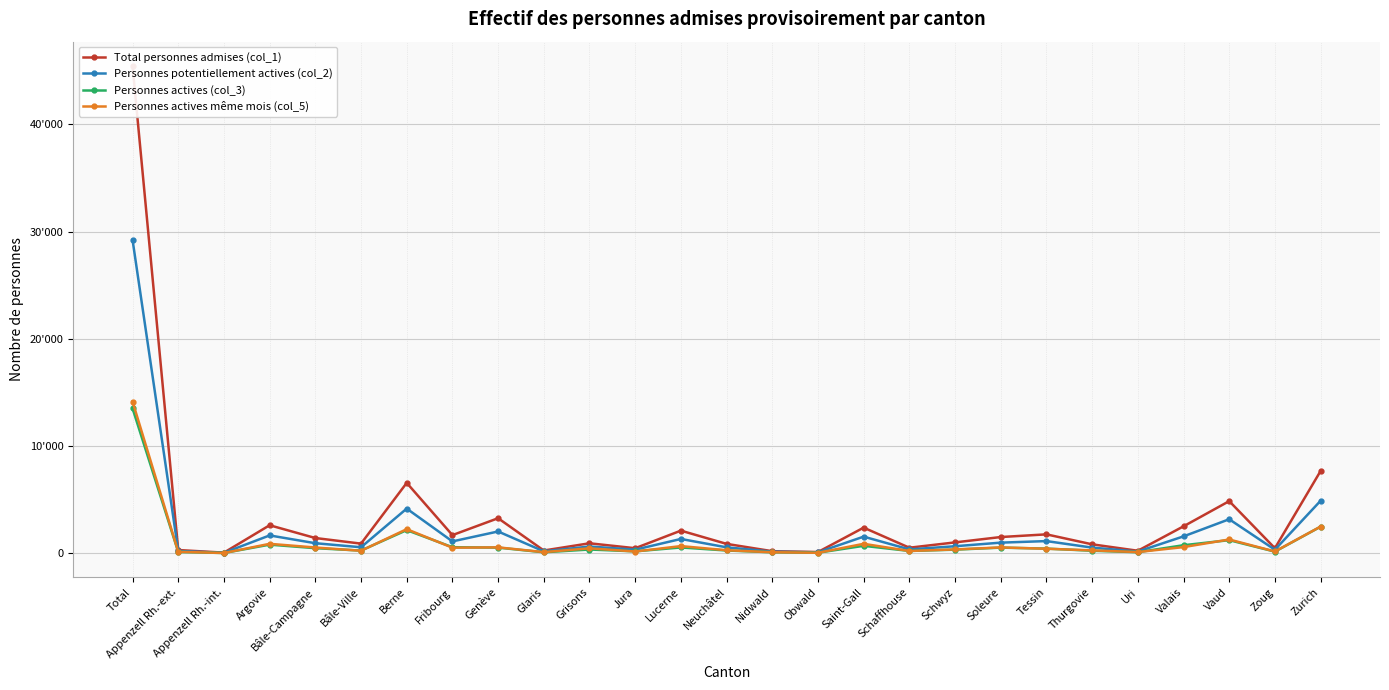

At which label does Personnes actives même mois (col_5) reach its minimum?

Appenzell Rh.-int.